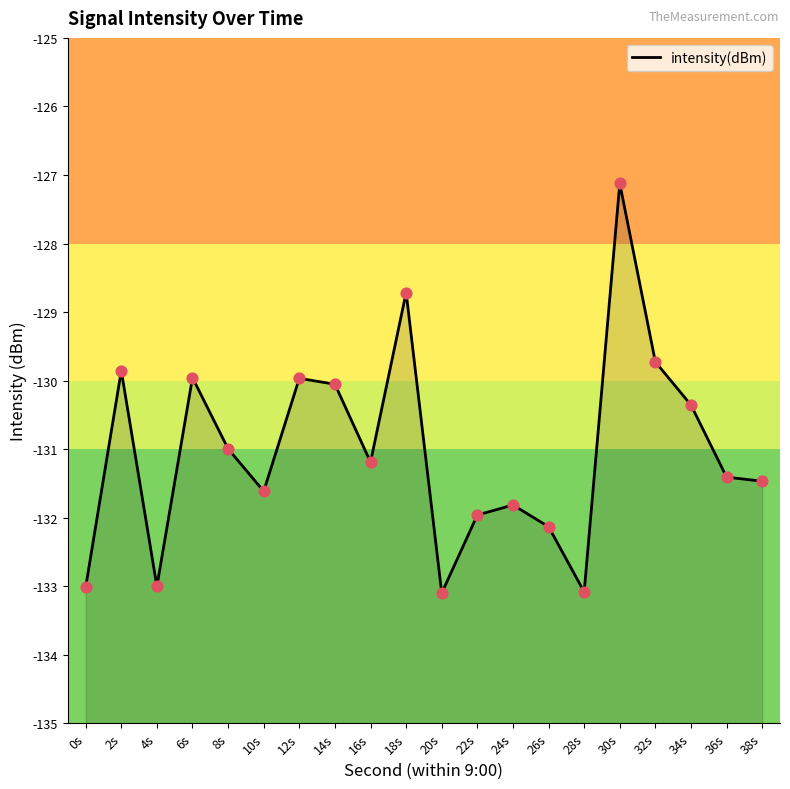

Which has a higher value, 38s or 16s?

16s